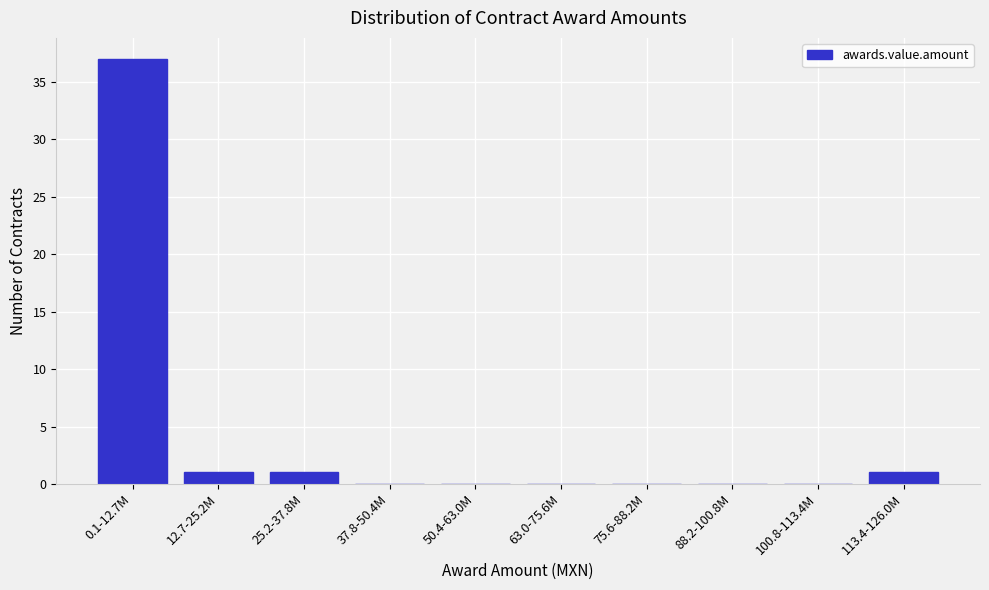

Reading left to right, extract all data points from this chart.

0.1-12.7M=37	12.7-25.2M=1	25.2-37.8M=1	37.8-50.4M=0	50.4-63.0M=0	63.0-75.6M=0	75.6-88.2M=0	88.2-100.8M=0	100.8-113.4M=0	113.4-126.0M=1